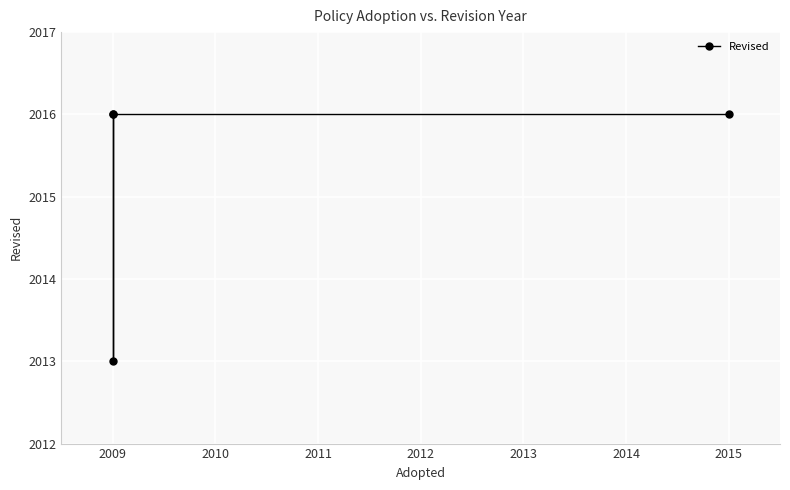

What is the value of the 1st point from the left?

2016